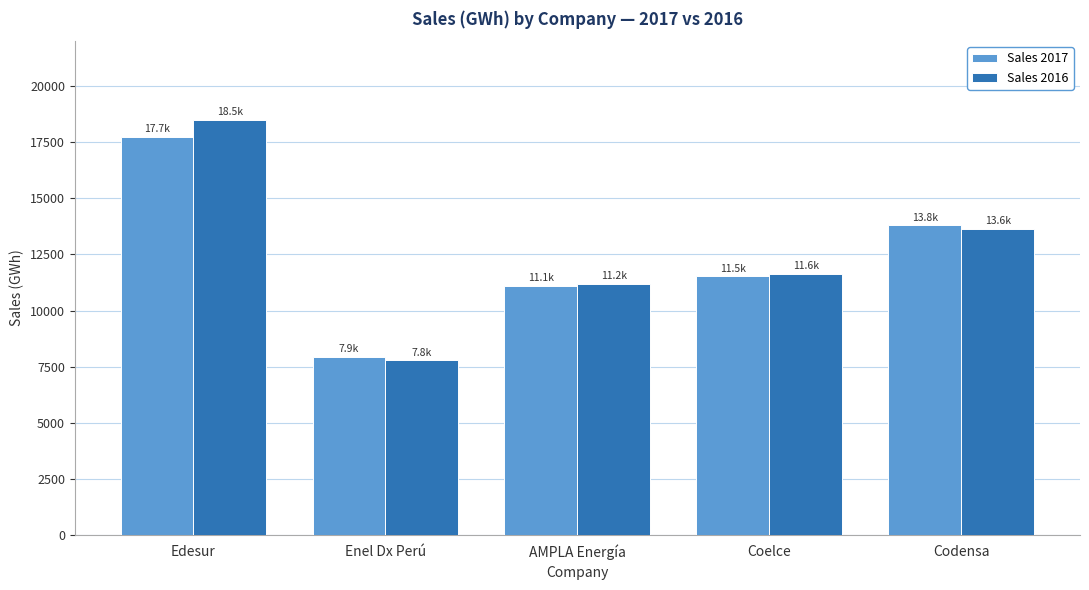

At which label does Sales 2016 reach its minimum?

Enel Dx Perú